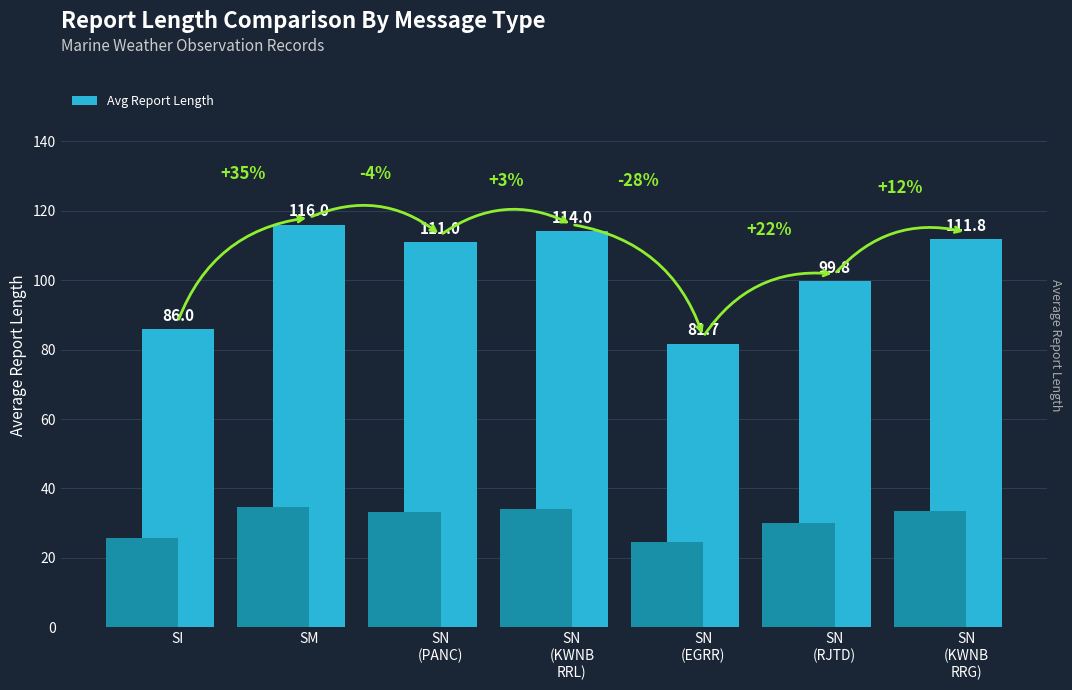

What is the sum of all values?

720.2